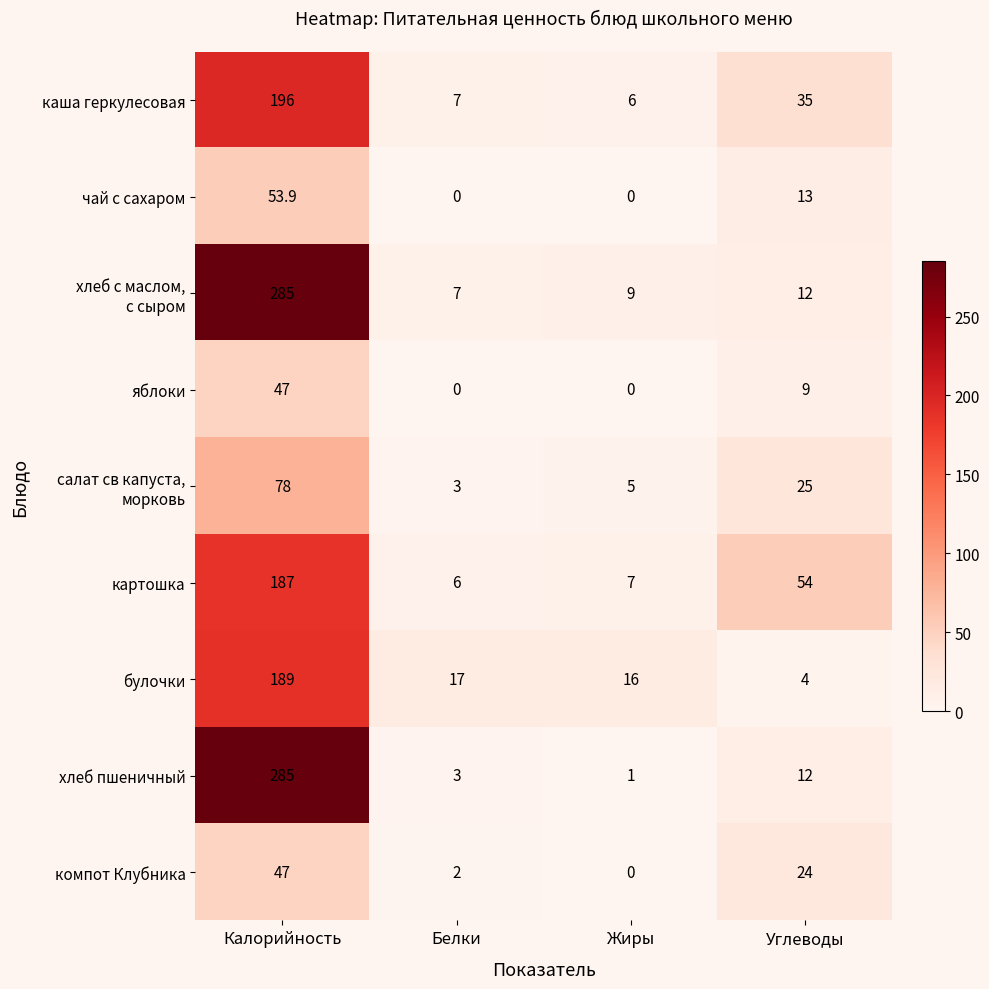

What is the sum of all булочки values?

226.0